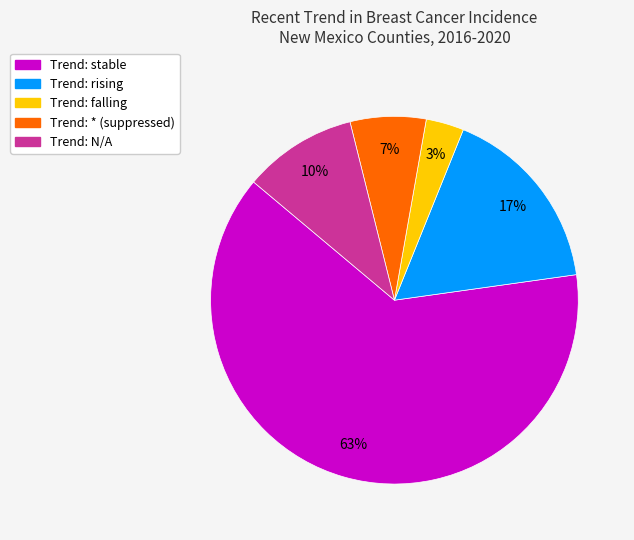

To the nearest percent, what is the difference between the largest and smallest slice percentages?

60%